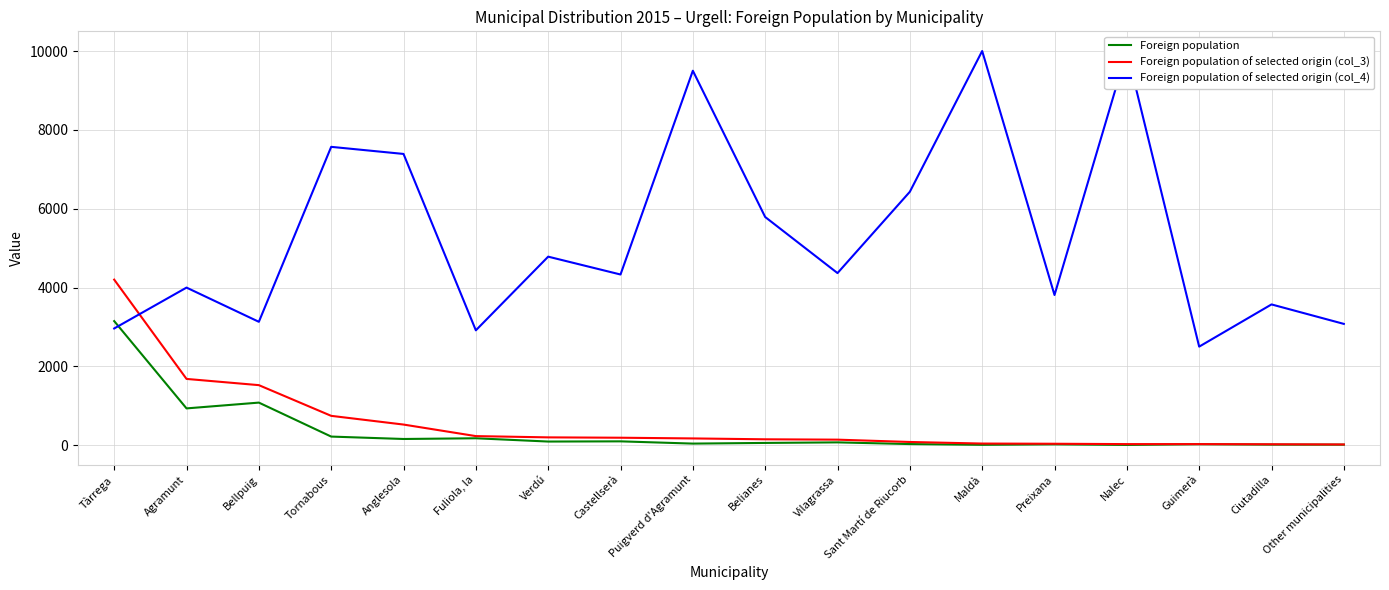

Which series changed the most between Vilagrassa and Ciutadilla?

Foreign population of selected origin (col_4)